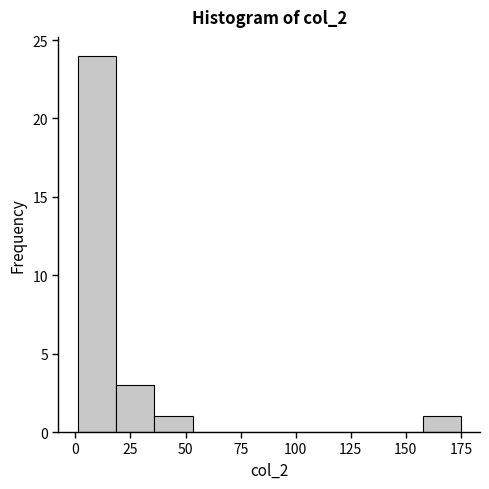

Around what value on the x-axis is the tallest bar? Give the approximate position of its centre, as read against the axis.

10